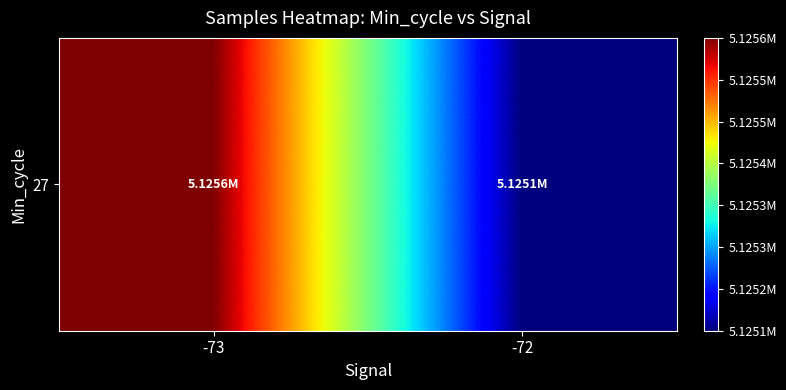

The chart shows a value of 5125148.3 at -72. True or false?

True